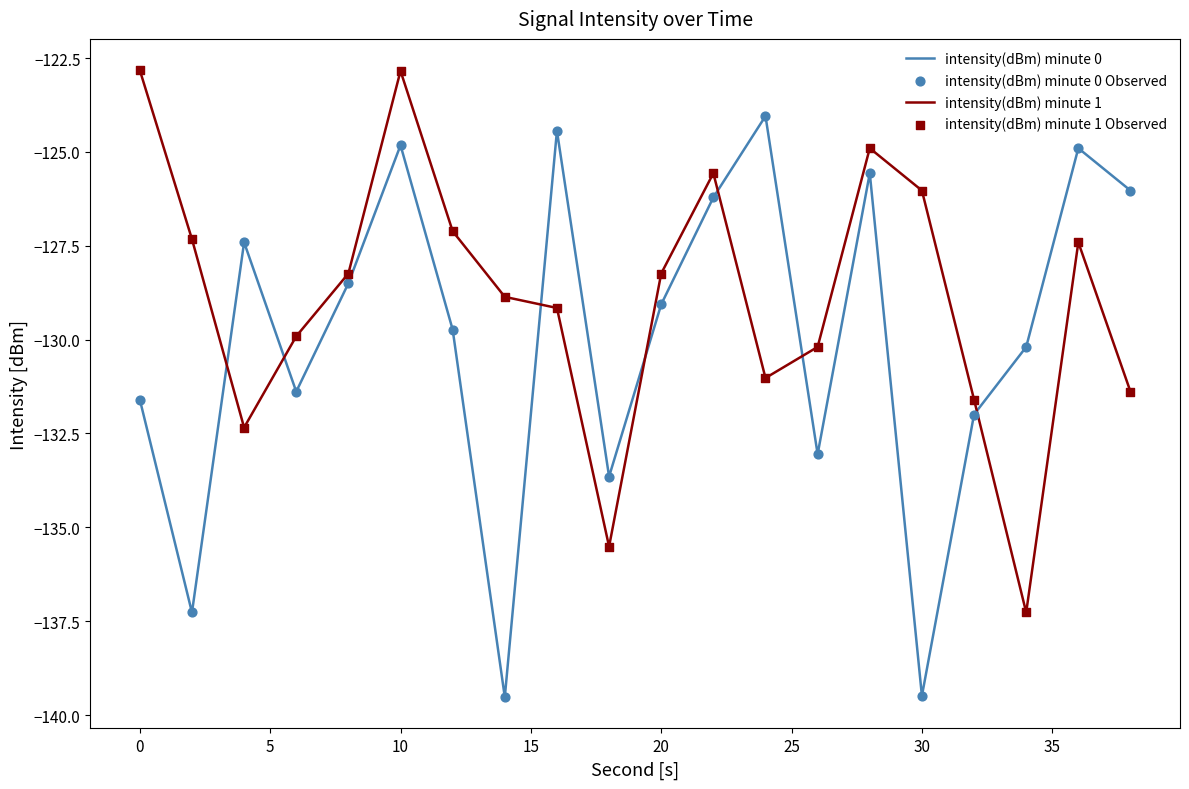

What is the maximum value for intensity(dBm) minute 0?

-124.0